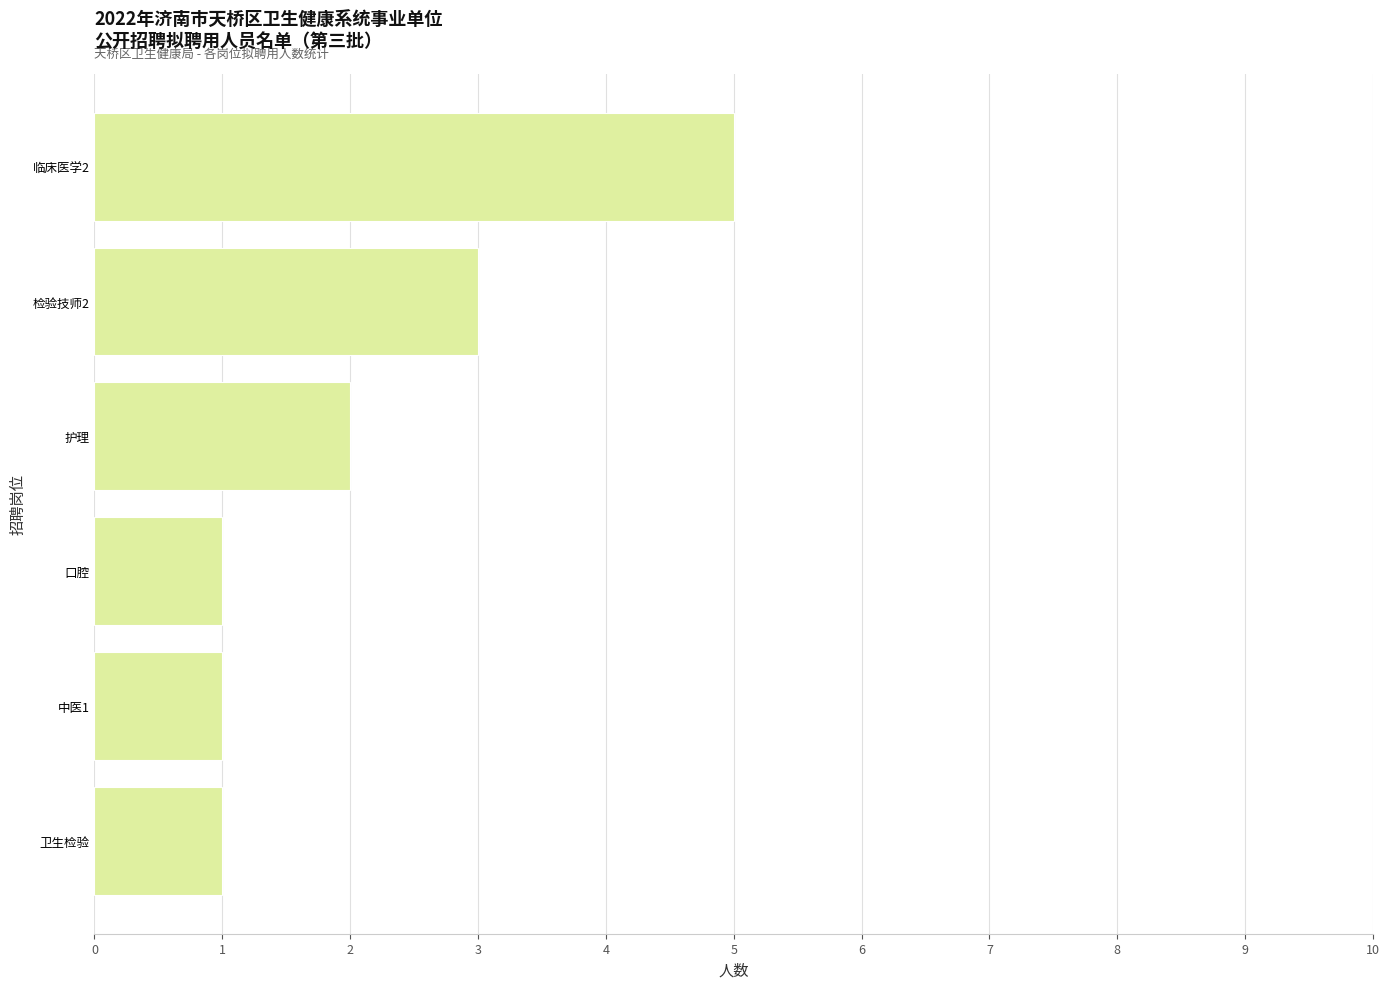

Between 中医1 and 临床医学2, which is larger?

临床医学2